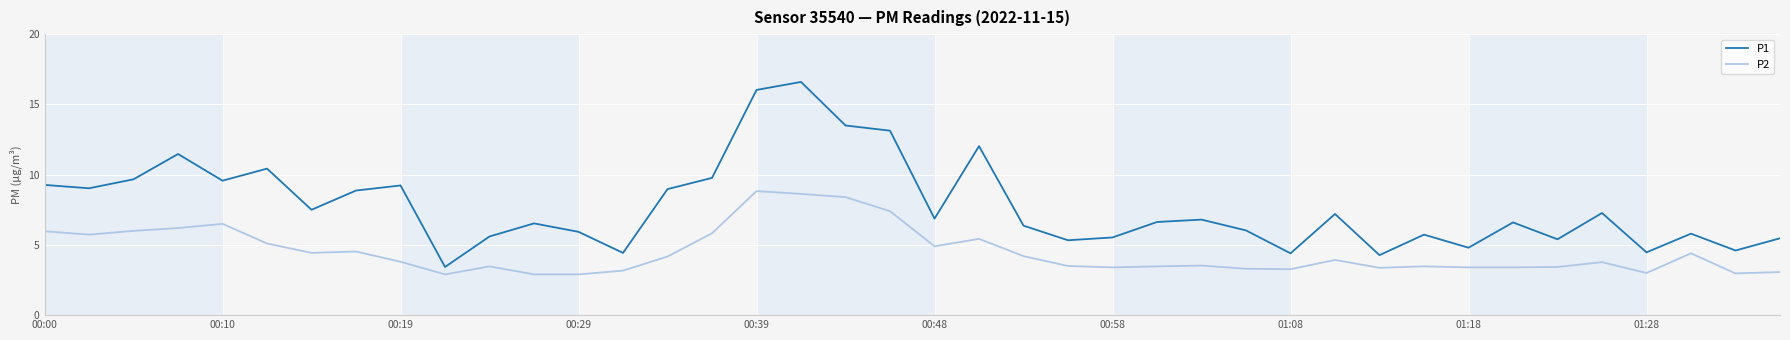

Does the chart display data point markers on the line(s)?

No